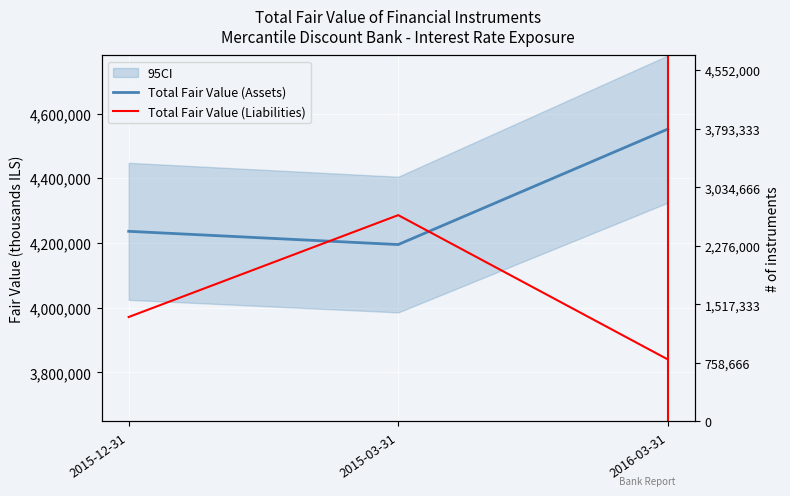

What is the smallest value displayed?

3840000